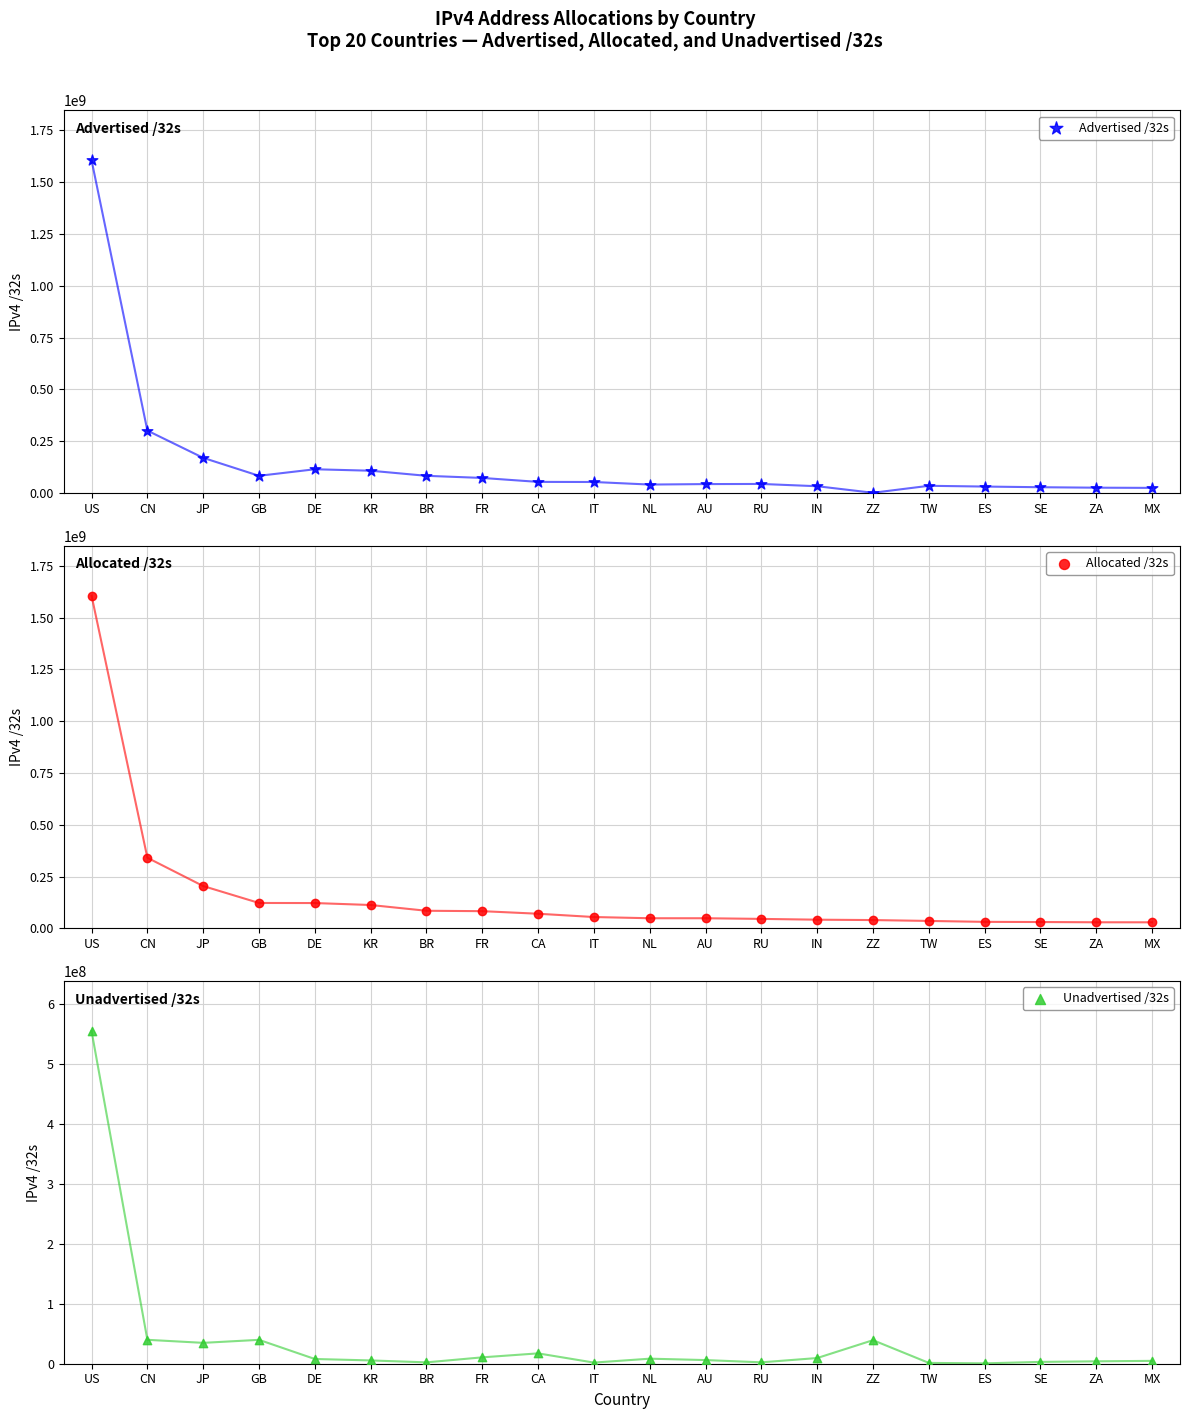

What is the total value across all series at CA?

140621312